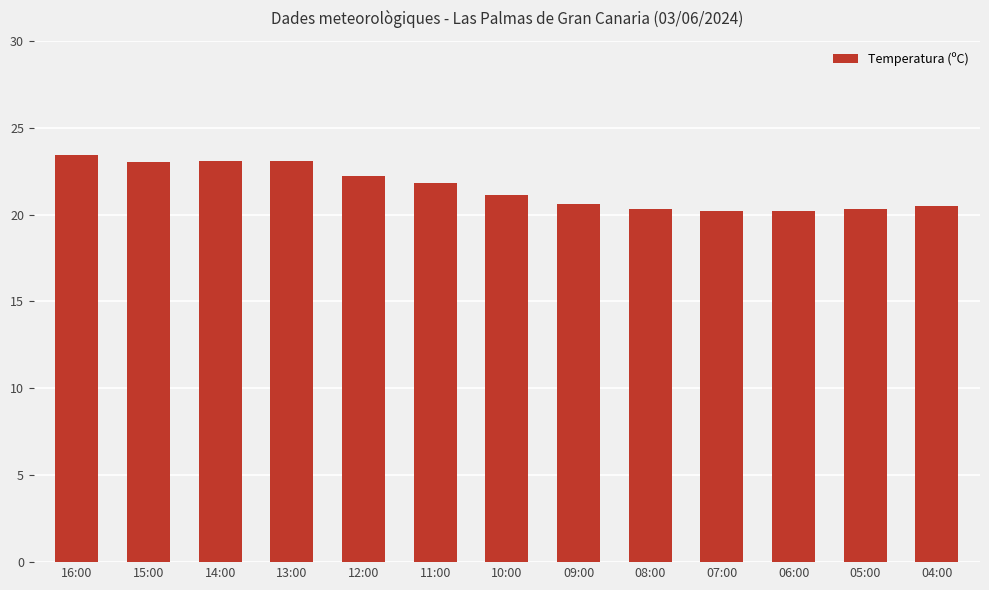

Which has a higher value, 13:00 or 16:00?

16:00